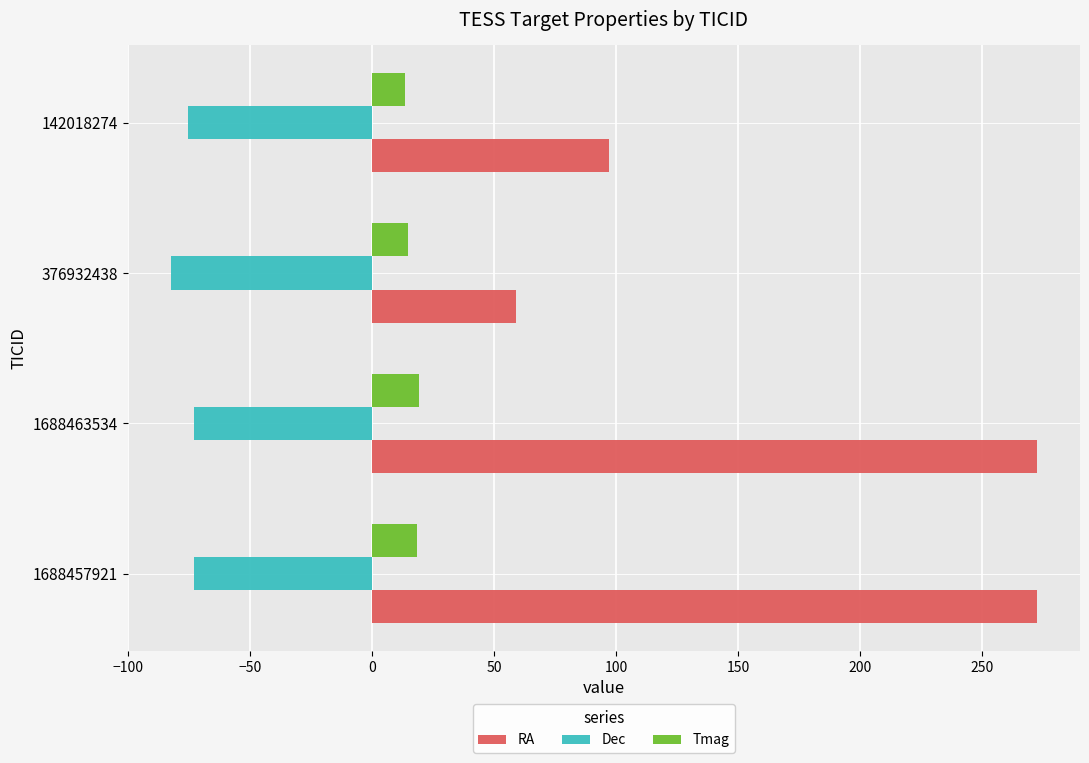

What is the average value of the Tmag series?

16.4